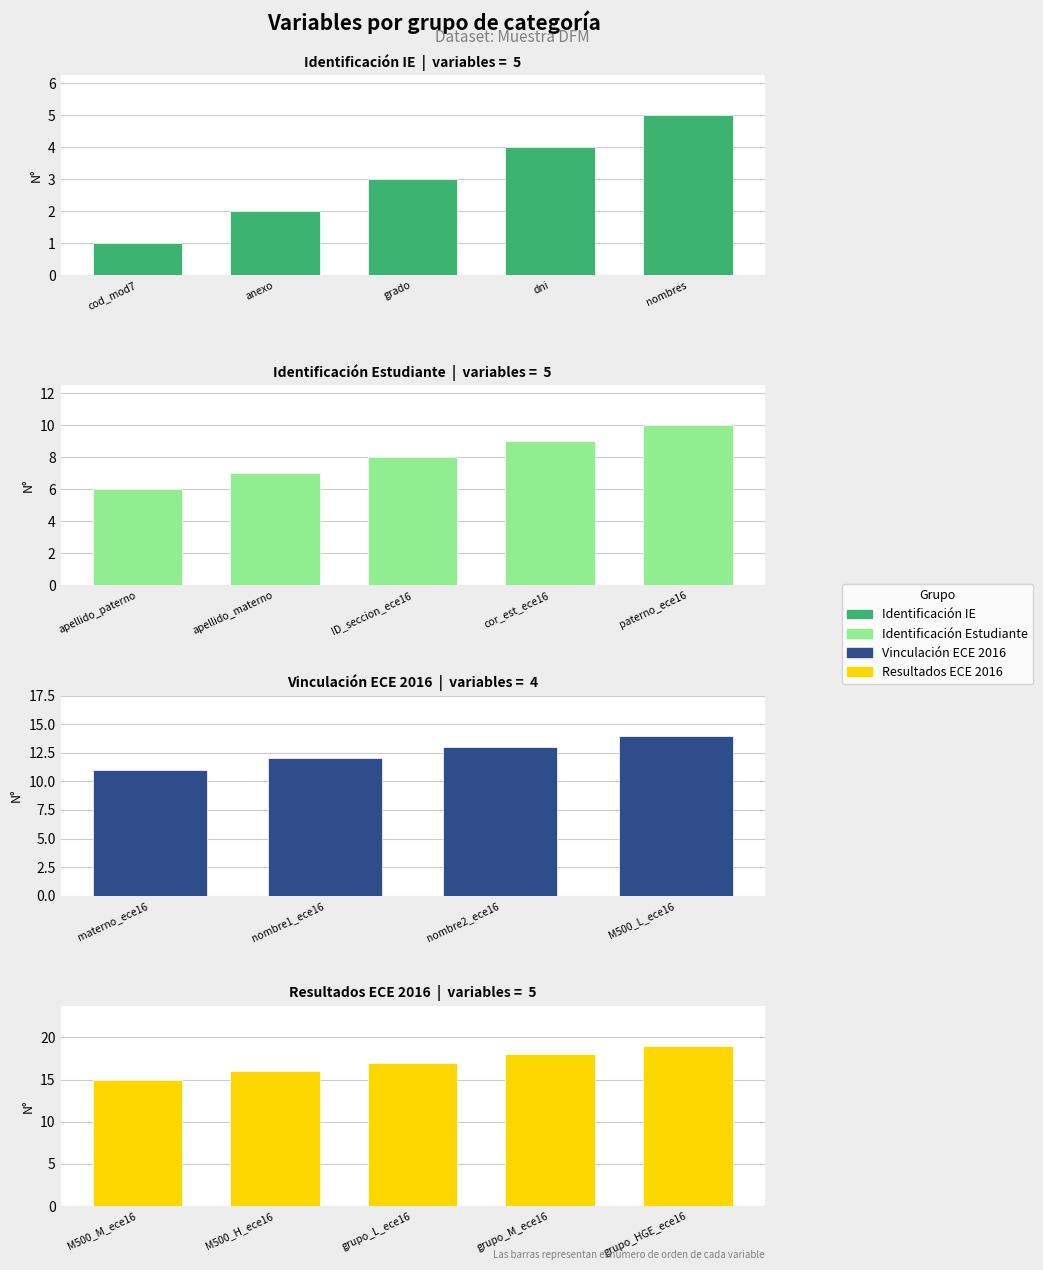

How many bars are there in total?

19